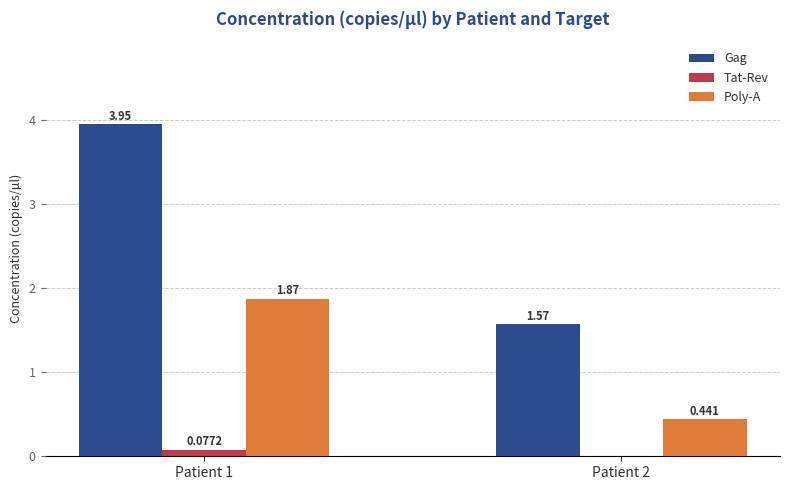

Between Patient 1 and Patient 2, which series saw the biggest shift?

Gag